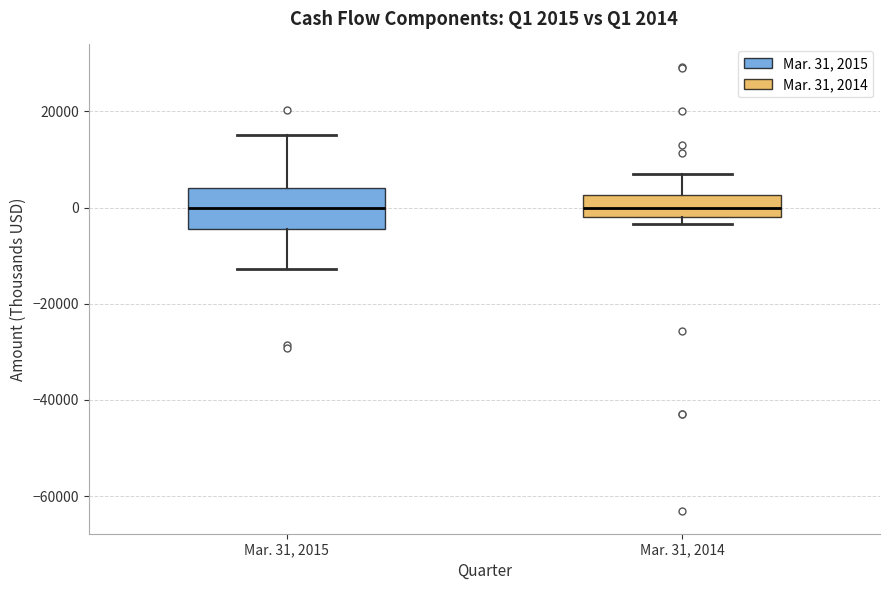

Comparing the boxes themselves (not the whiskers), which one is the tallest?

Mar. 31, 2015